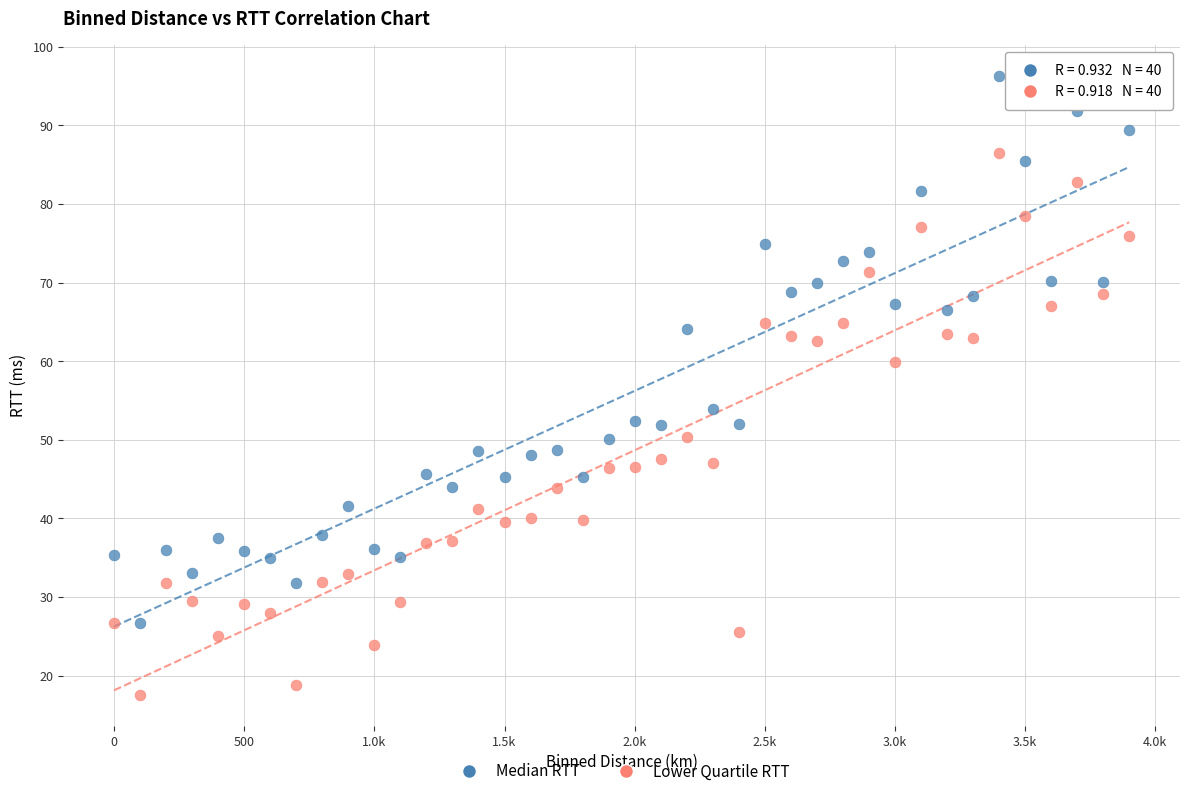

Across all series, what Y value is closest to 56?

54.0